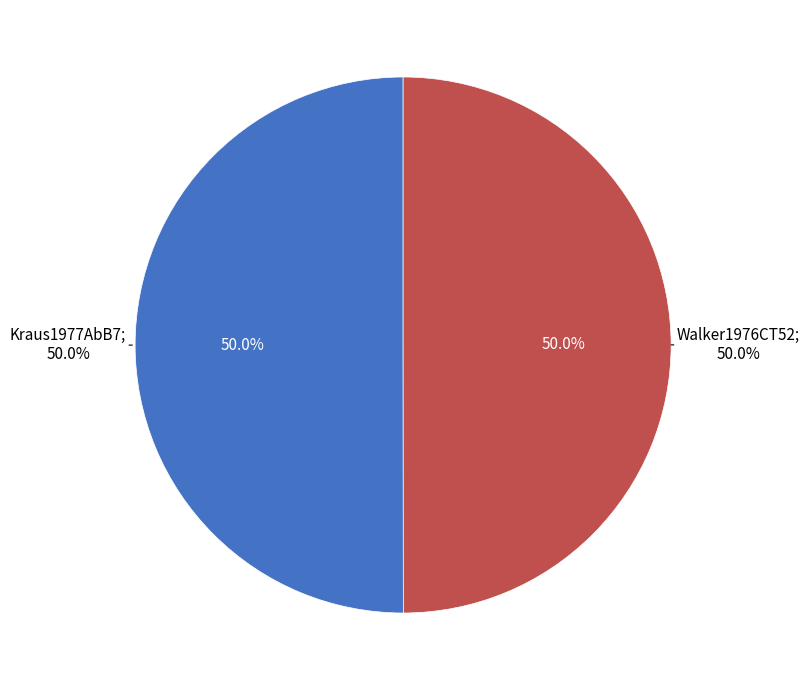

What is the ratio of the value at Walker1976CT52 to the value at Kraus1977AbB7?

1.0